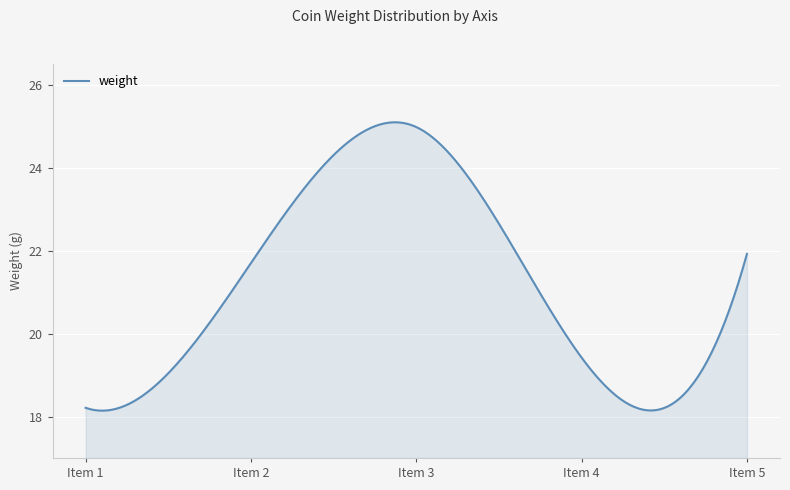

What is the minimum value shown in the chart?

18.1